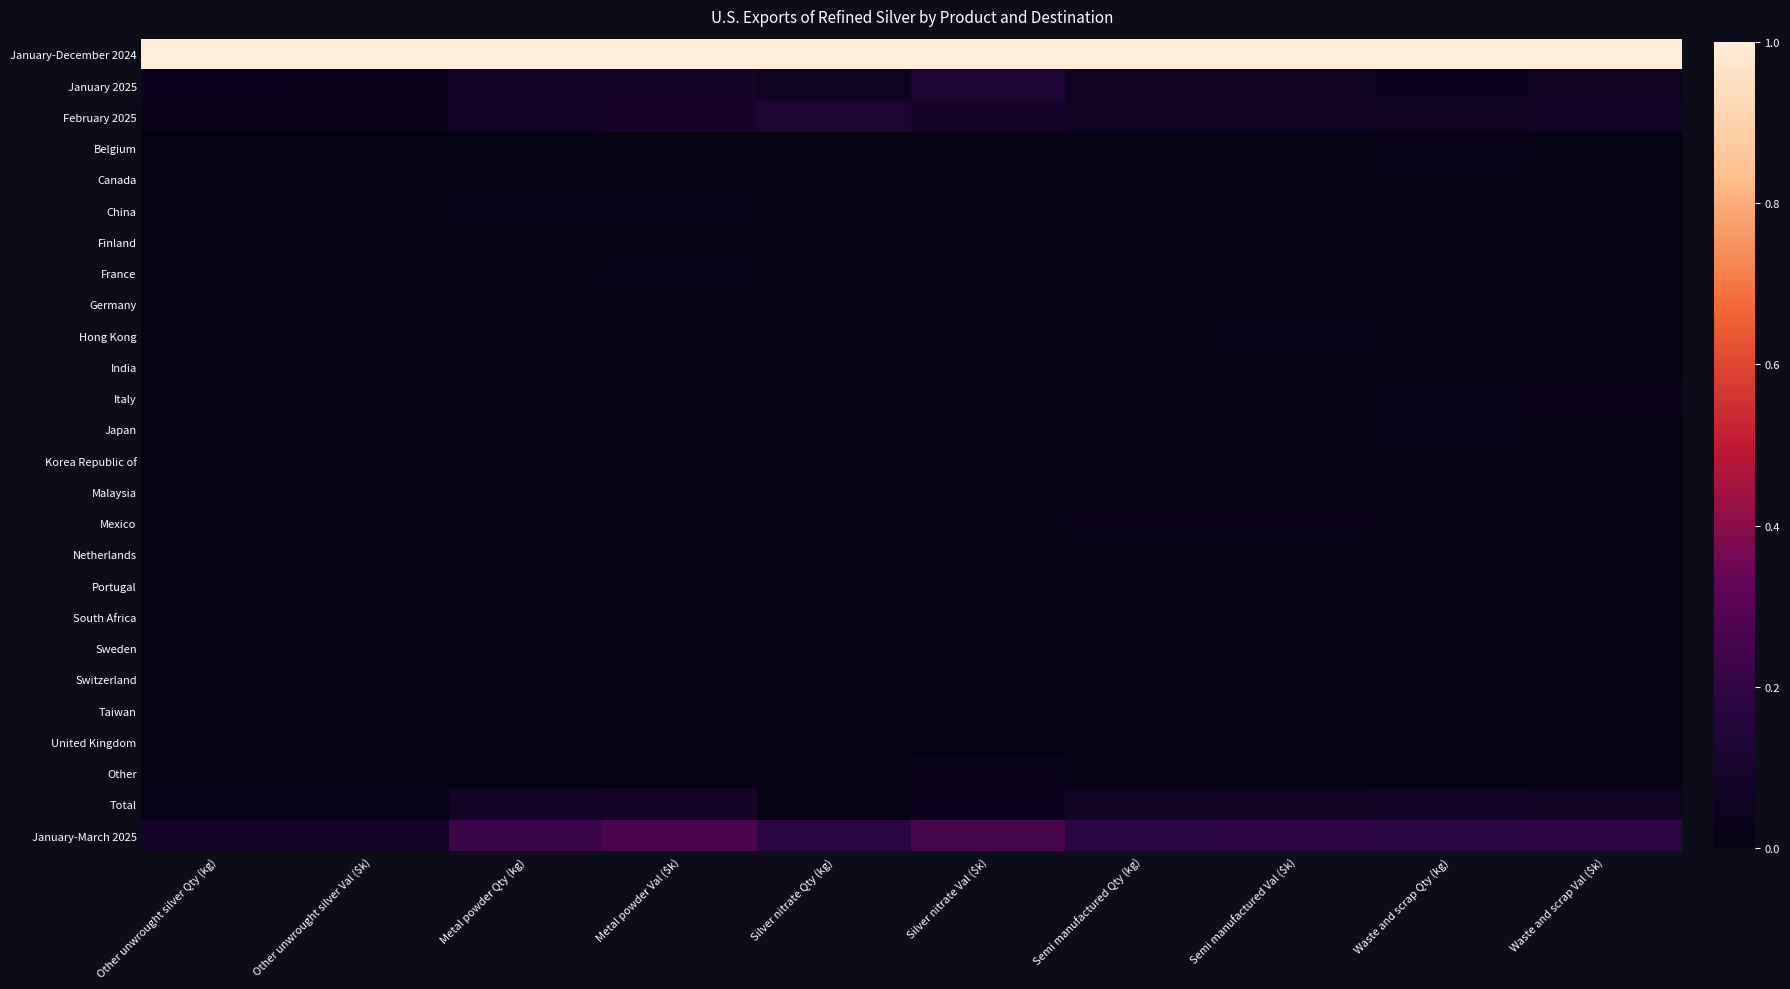

At how many categories does at least one series exceed 0?

10